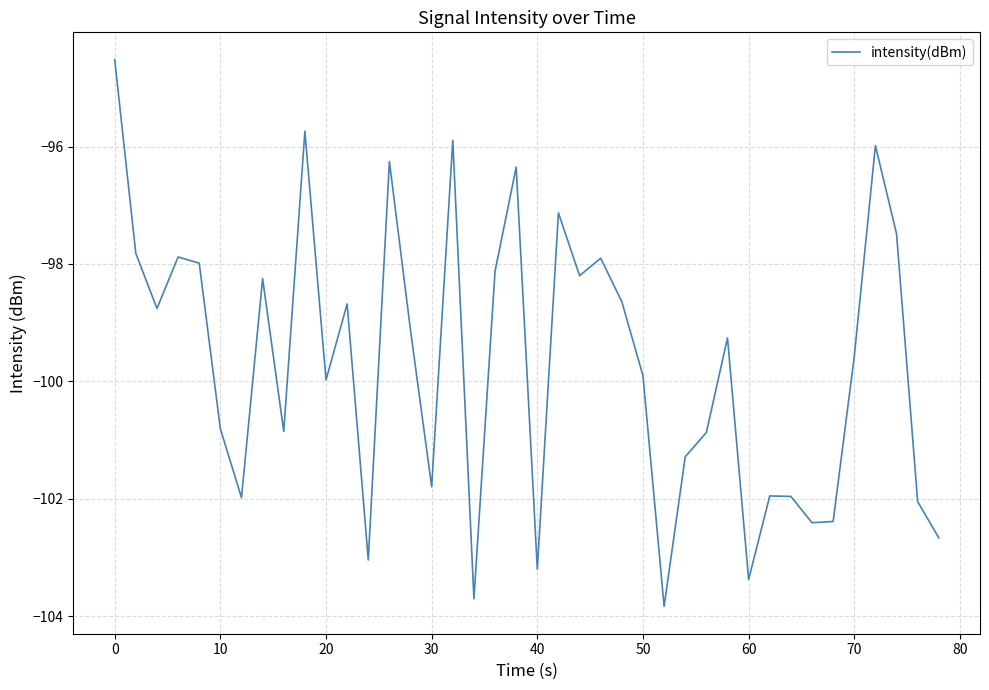

What is the average value?

-99.7